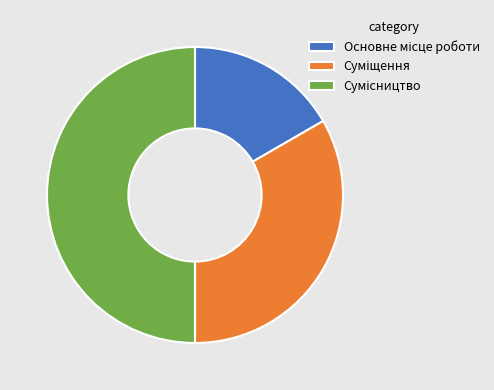

Count the number of slices in the pie.

3